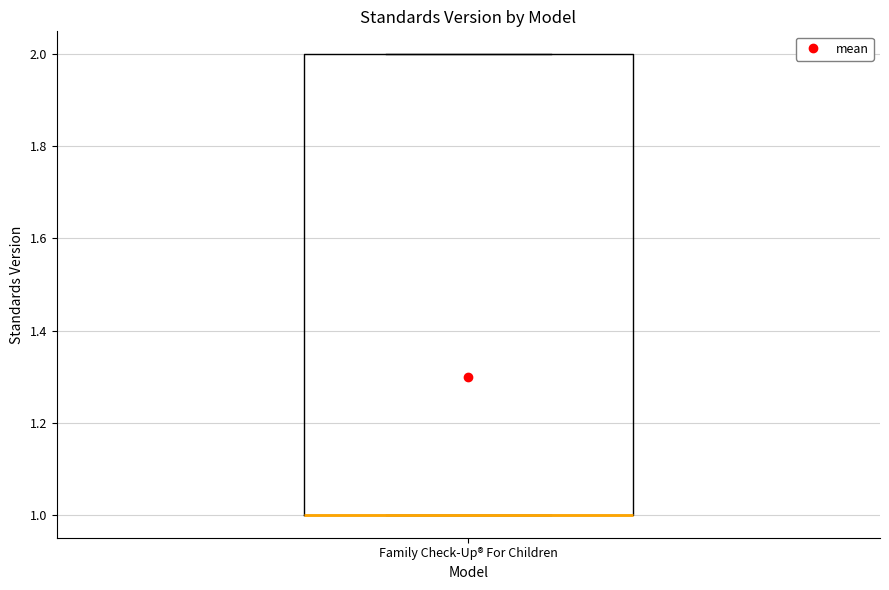

Read this box plot against the y-axis: the position of the median line, the range covered by the box, and the ends of both whiskers. The values are not printed on the chart, so give them approximately, as read against the axis.

median 1 (drawn on the box's lower edge), box 1 to 2, whiskers 1 to 2